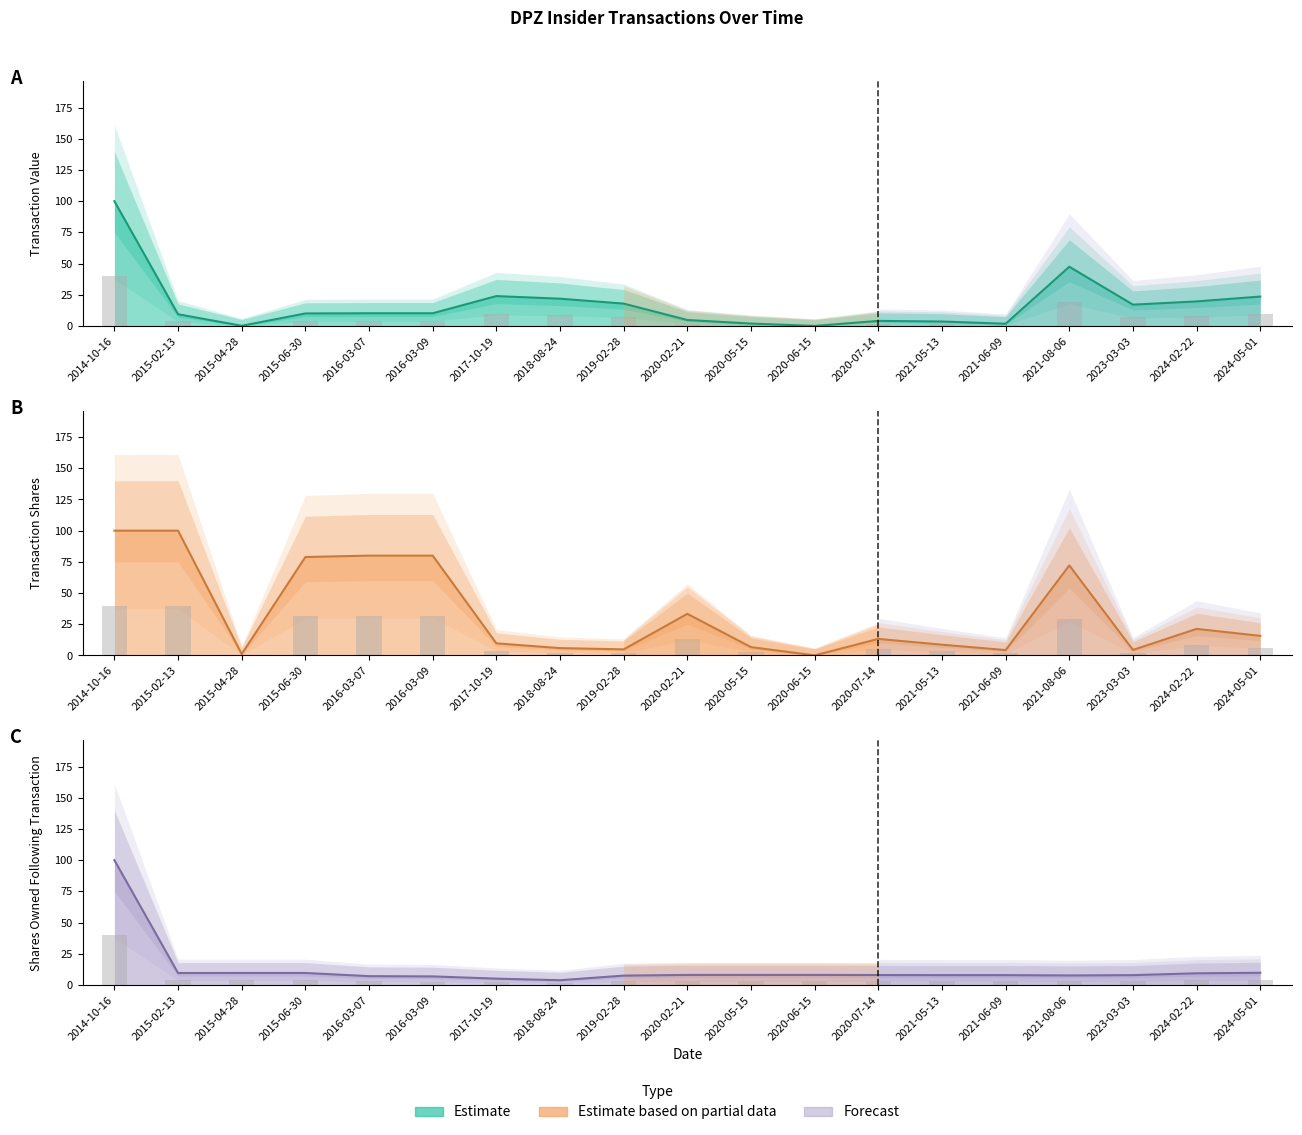

How many bars are there in total?

57